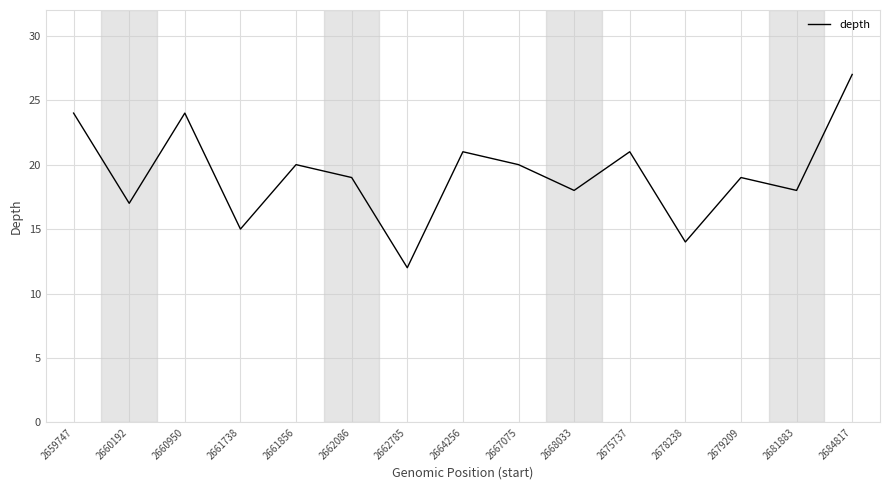

Is it true that the value at 2664256 is 11?

False